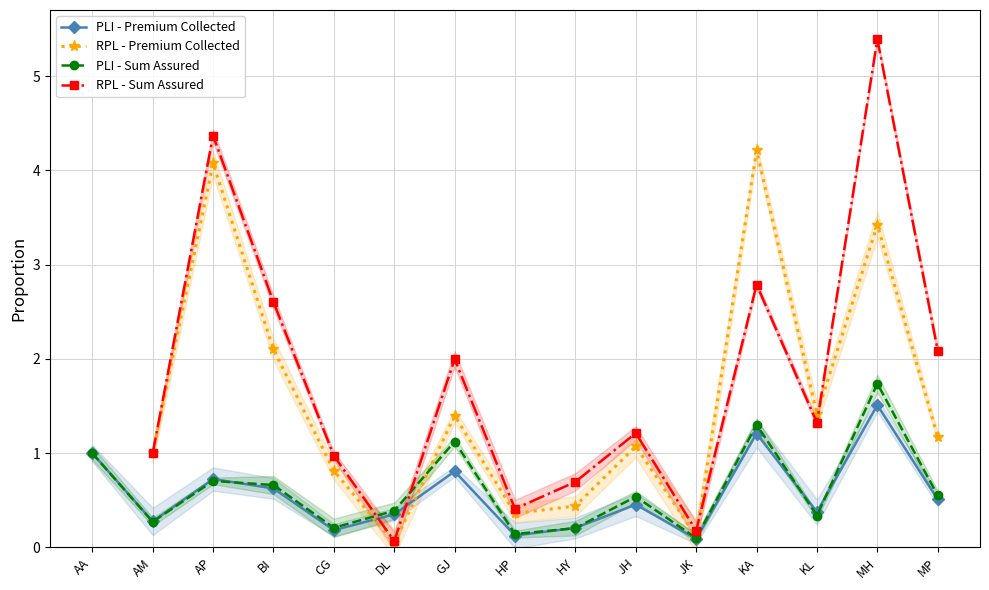

Between BI and HP, which series saw the biggest shift?

RPL - Sum Assured